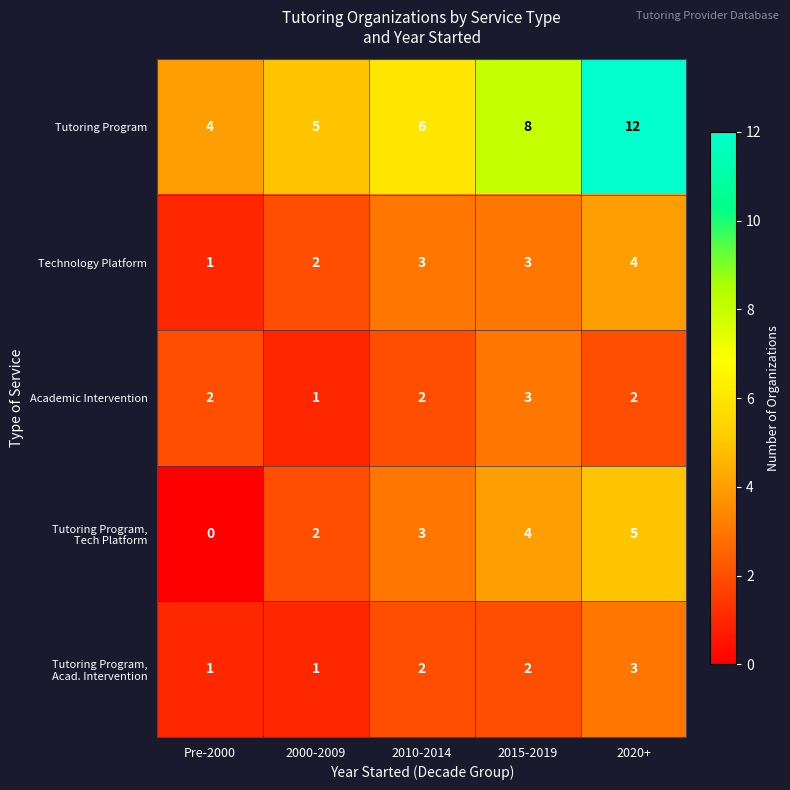

Which category has the lowest value across all series?

Pre-2000